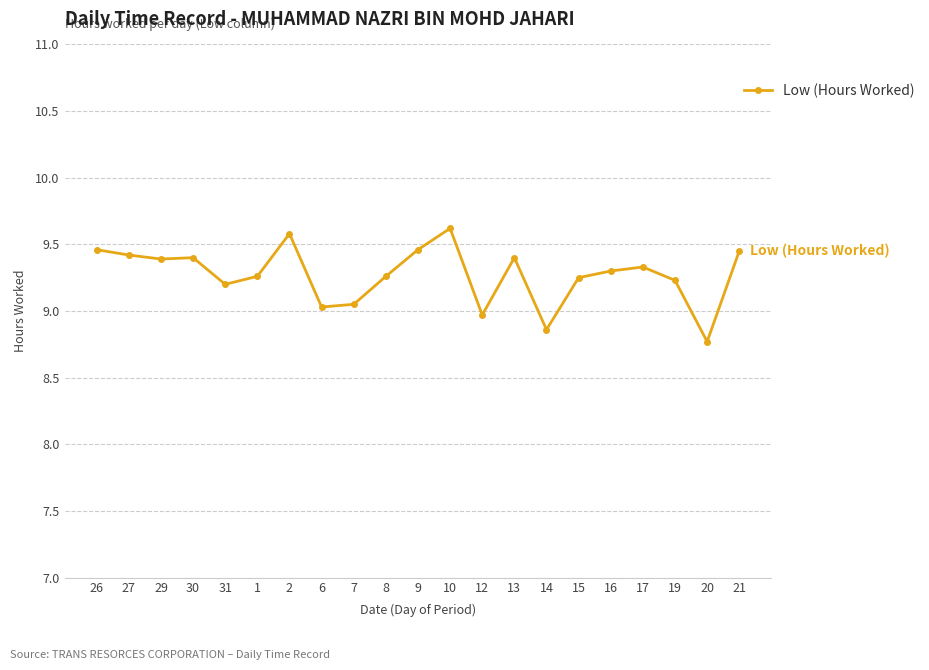

What is the label of the 19th point from the left?

19